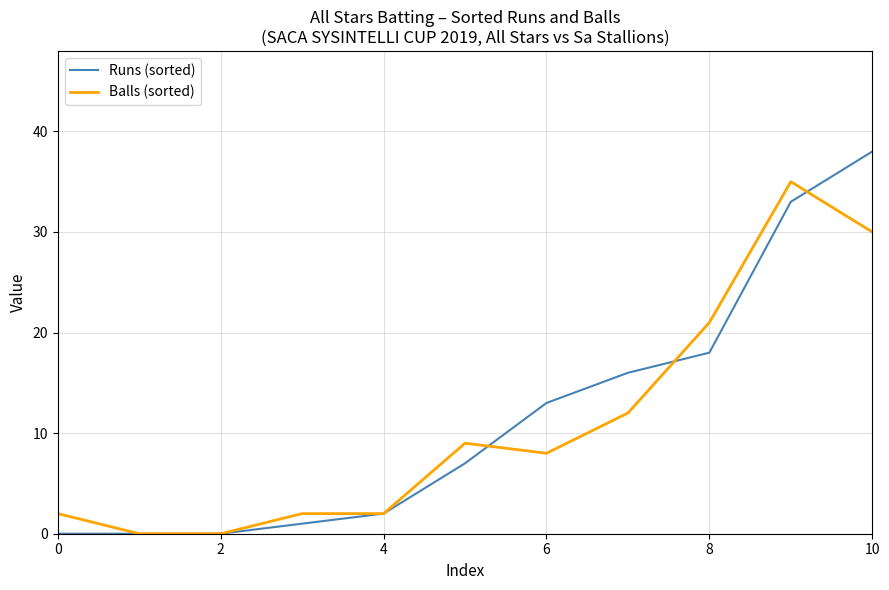

Reading right to left, what are all the values shown in this chart?

Runs (sorted): 38	33	18	16	13	7	2	1	0	0	0
Balls (sorted): 30	35	21	12	8	9	2	2	0	0	2